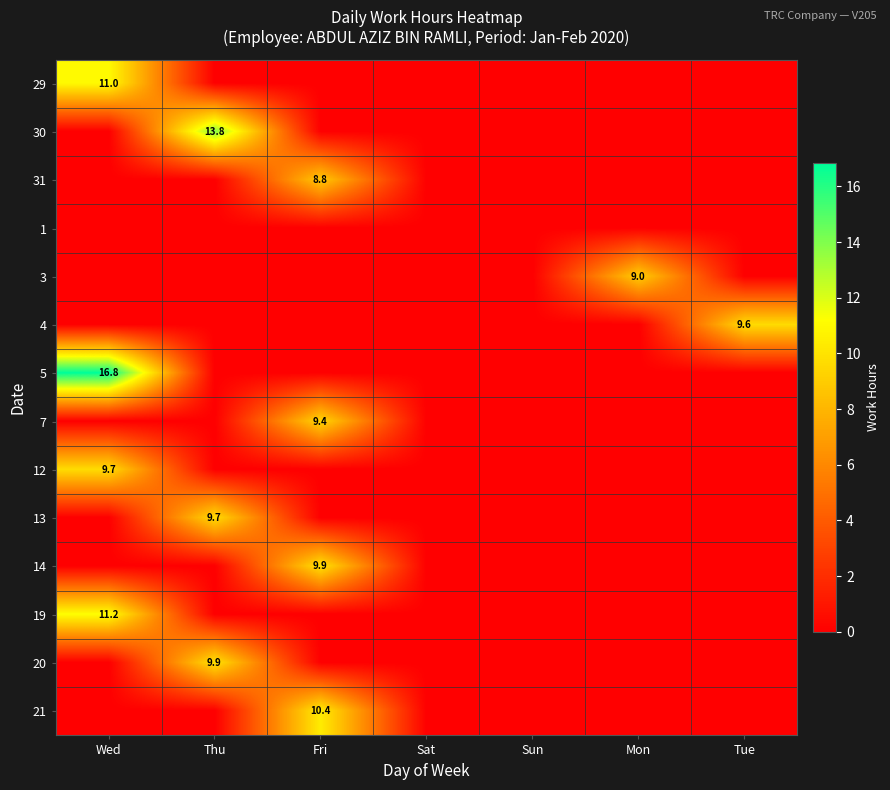

Which series has the largest total across all categories?

5